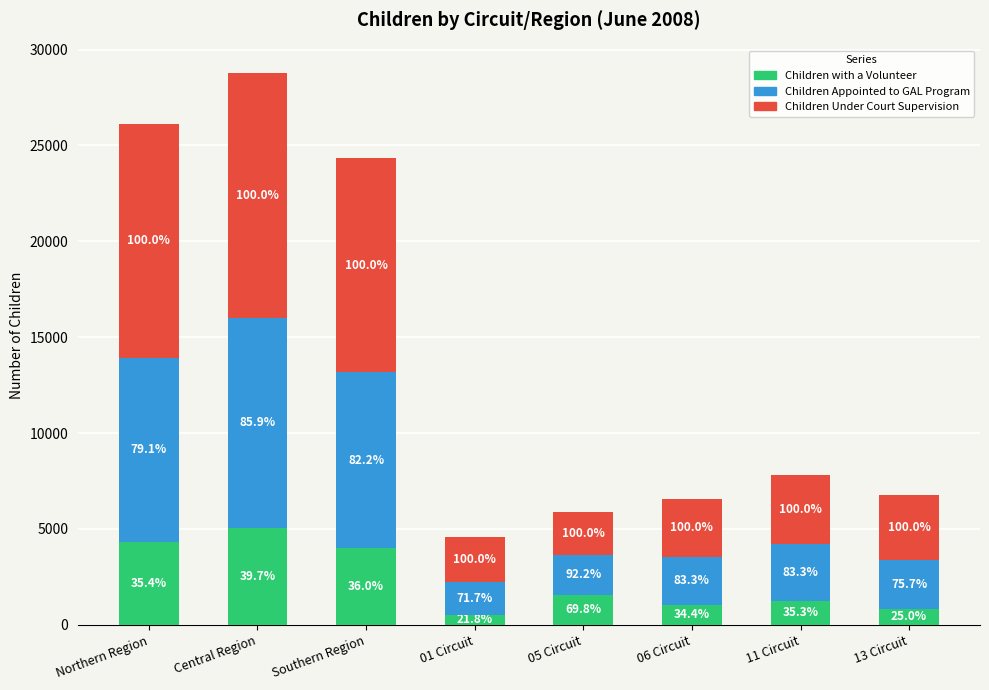

The Children with a Volunteer series shows 5065 at Central Region. True or false?

True